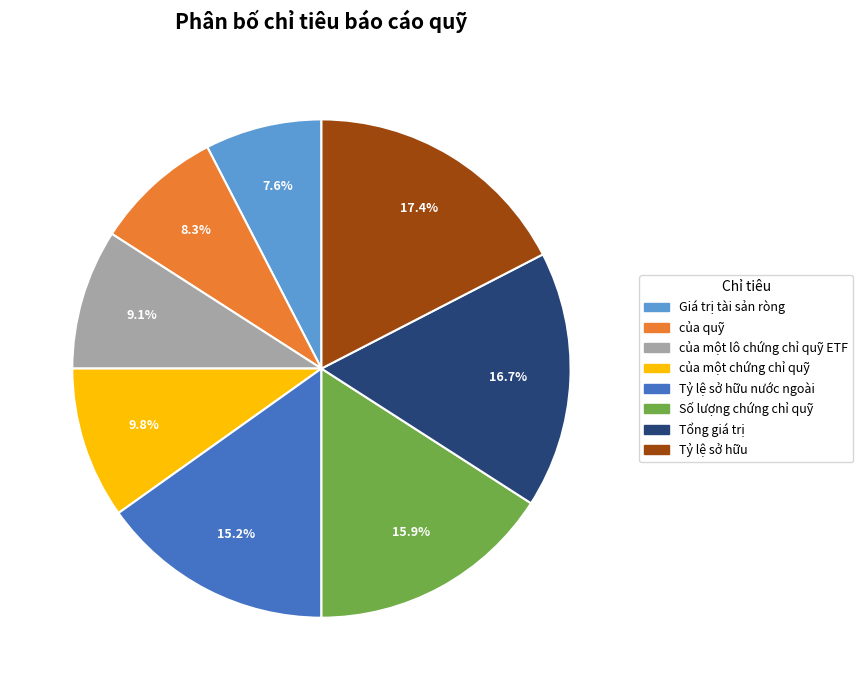

Rank the categories by value from lowest to highest.

Giá trị tài sản ròng, của quỹ, của một lô chứng chỉ quỹ ETF, của một chứng chỉ quỹ, Tỷ lệ sở hữu nước ngoài, Số lượng chứng chỉ quỹ, Tổng giá trị, Tỷ lệ sở hữu